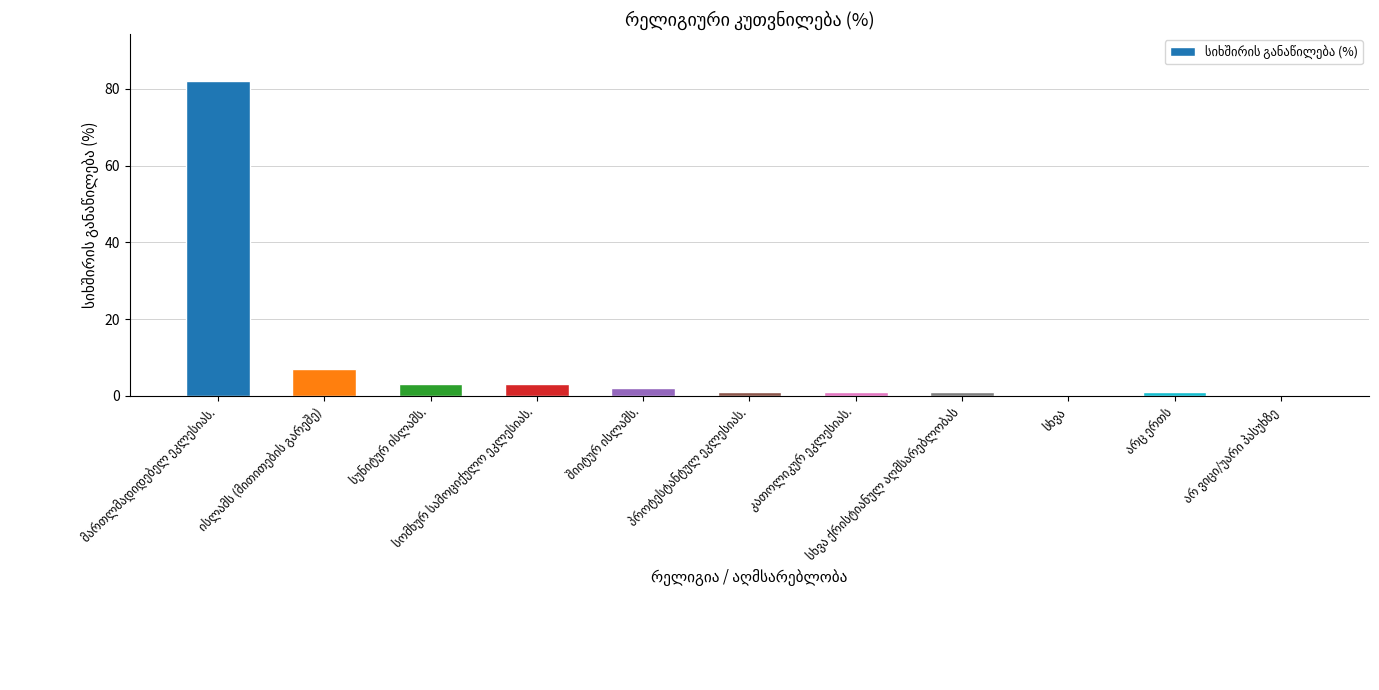

What is the sum of all values?

101